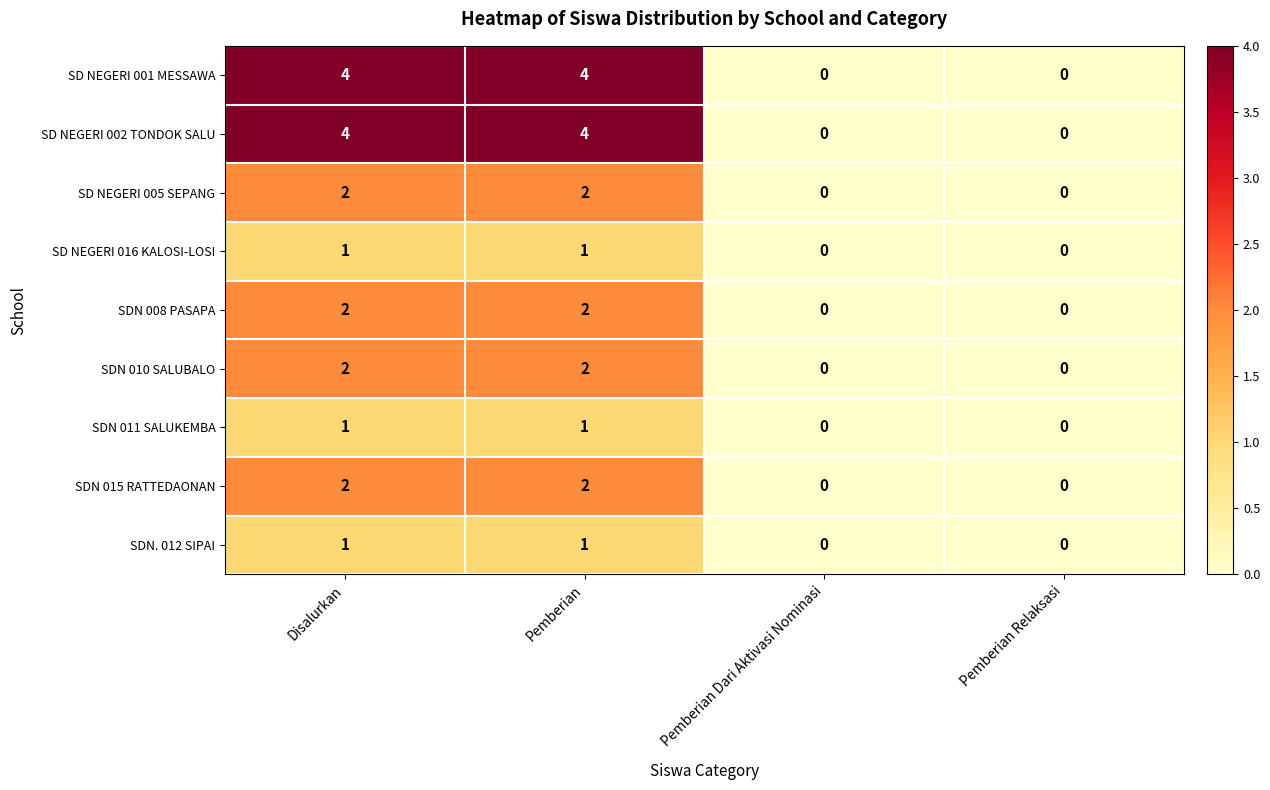

What is the sum of all SD NEGERI 005 SEPANG values?

4